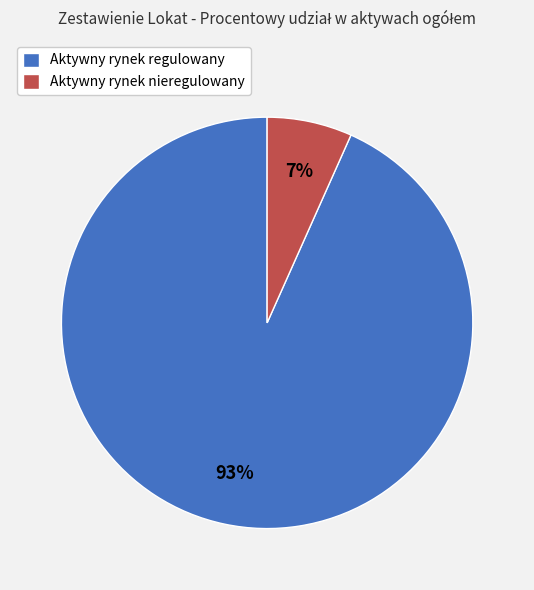

The Aktywny rynek nieregulowany slice represents 1% of the pie. True or false?

False